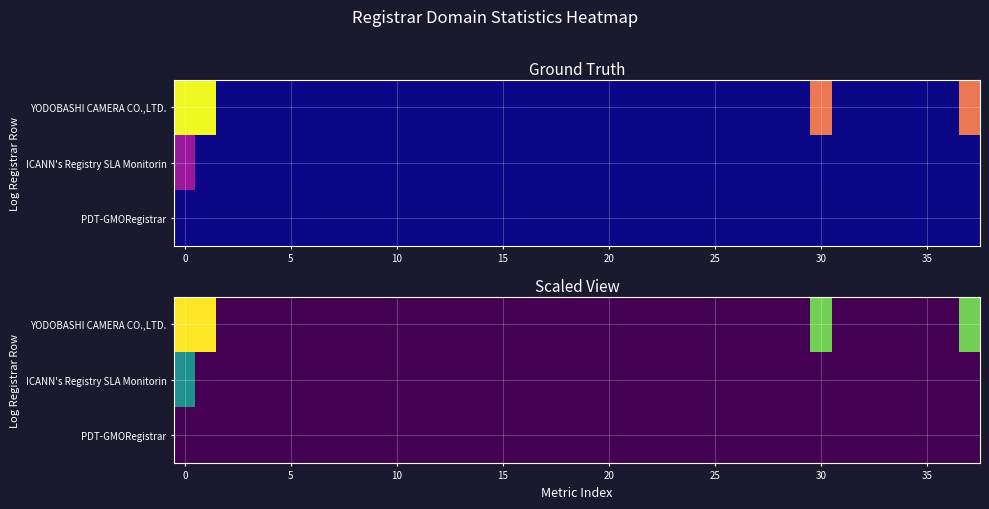

Which series has the widest spread of values?

YODOBASHI CAMERA CO.,LTD.